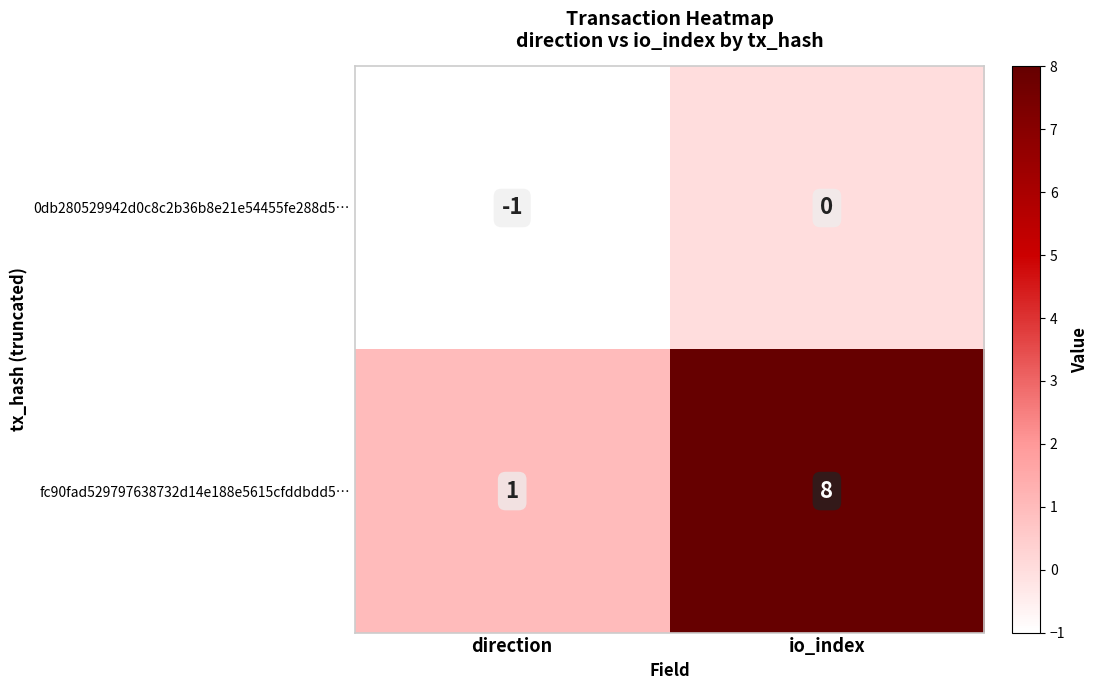

Which series changed the most between direction and io_index?

fc90fad529797638732d14e188e5615cfddbdd5…